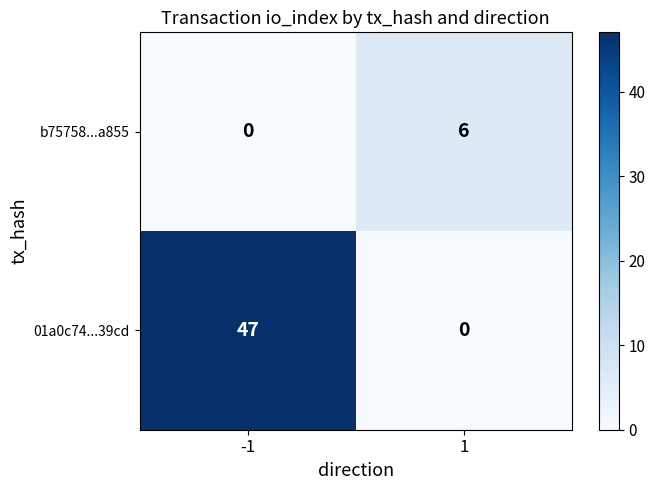

What is the total value across all series at -1?

47